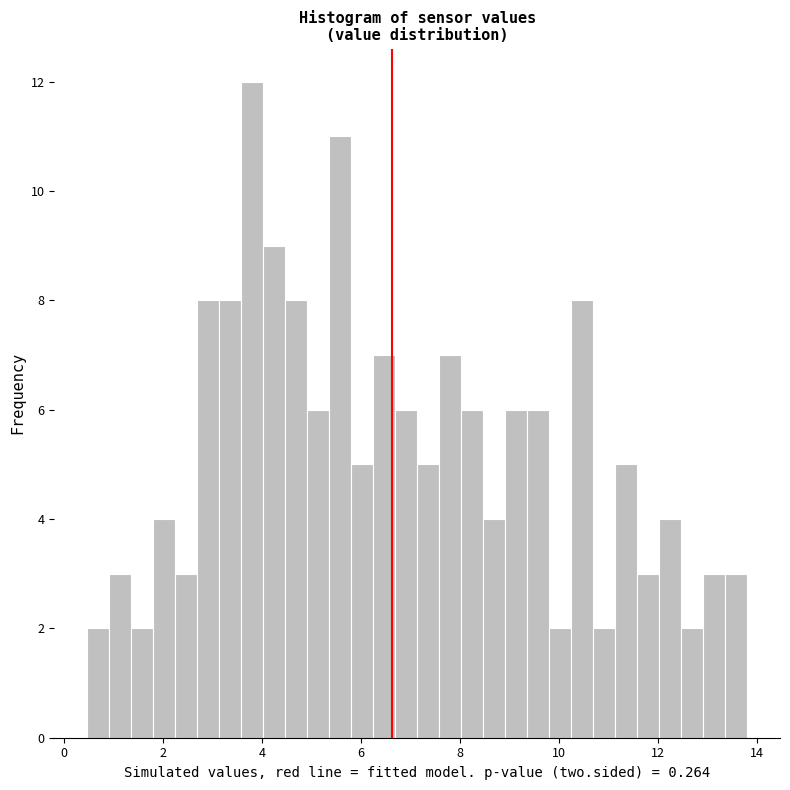

Read against the x-axis, roughly where is the centre of the tallest bar?

3.8